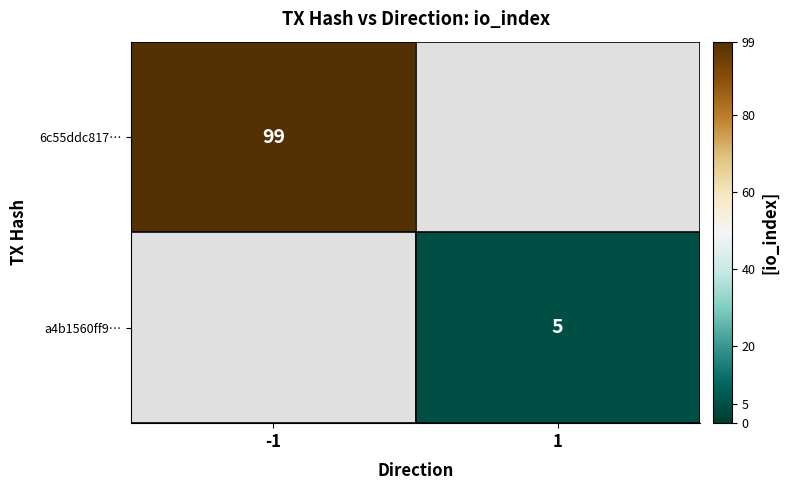

Count the number of data series in this chart.

2